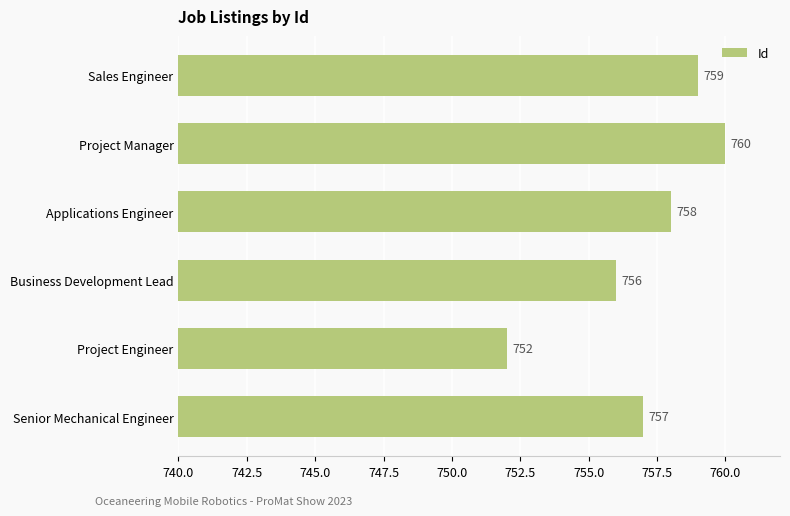

How many data points are less than 758?

3